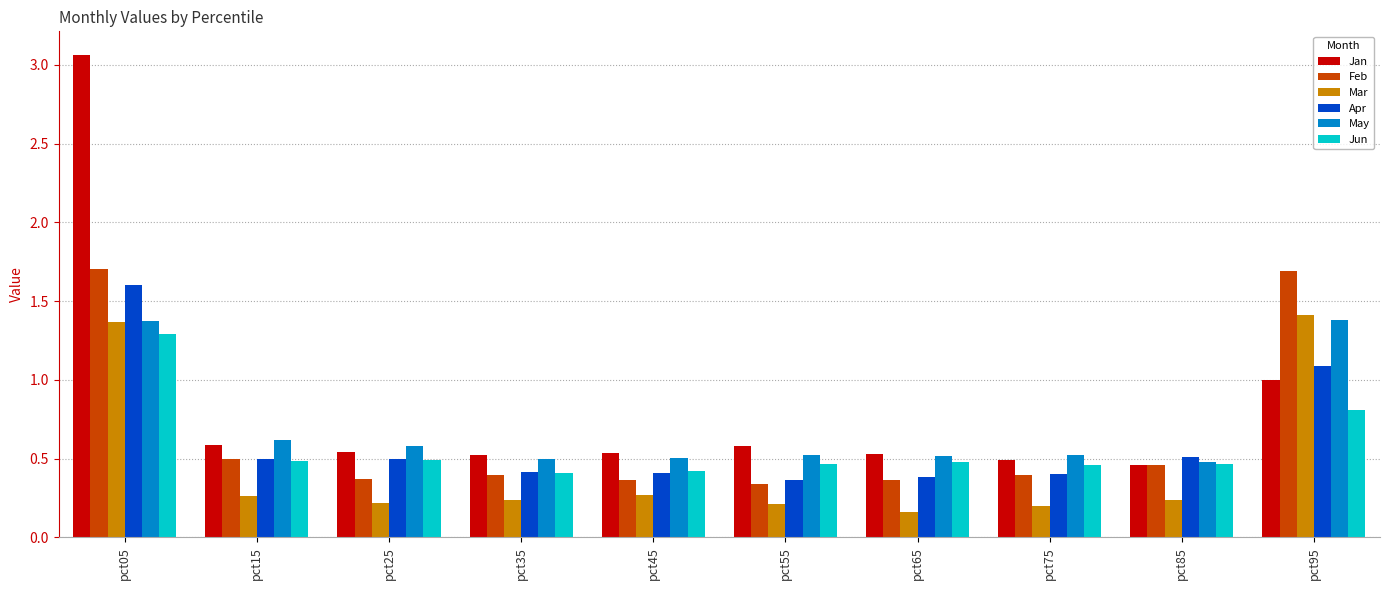

The value of Feb at pct15 is 0.5. True or false?

True